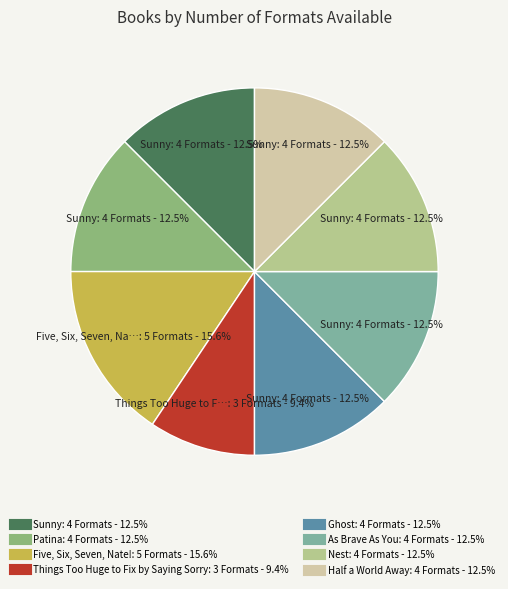

Combined, do Ghost and Sunny account for over 50%?

No